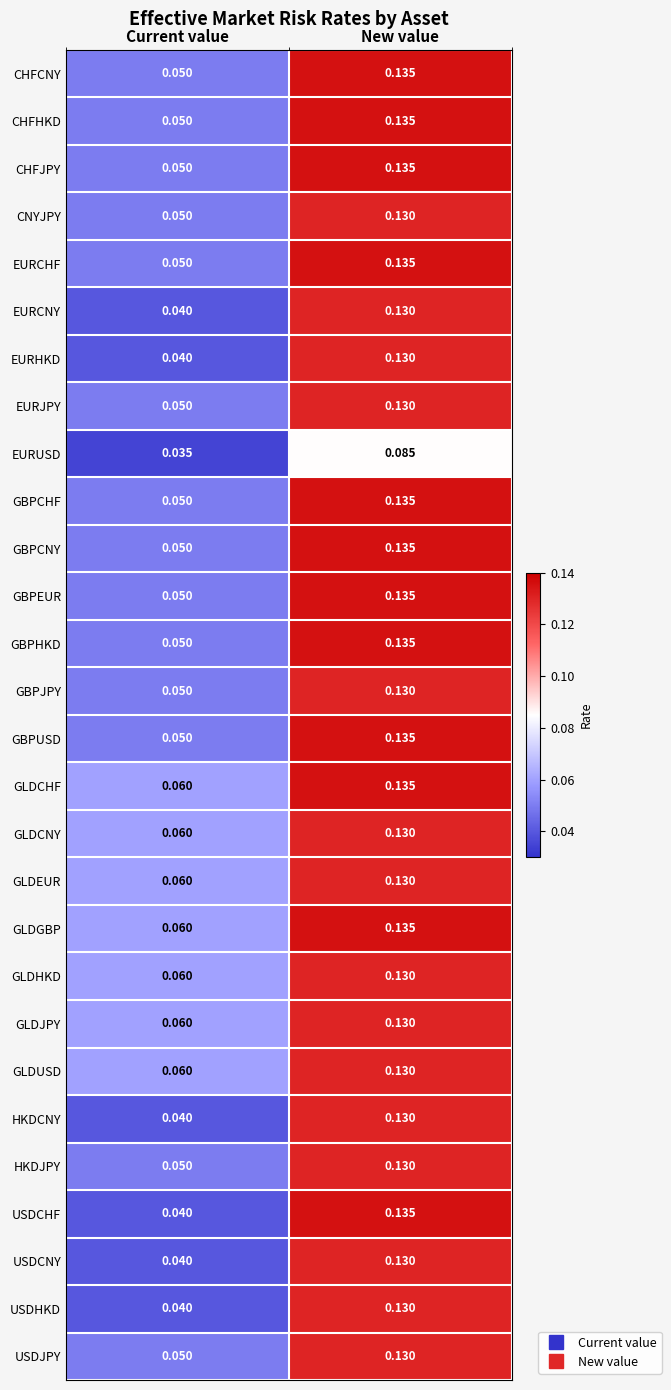

Is the value of GBPEUR at Current value greater than the value of GLDCNY at New value?

No